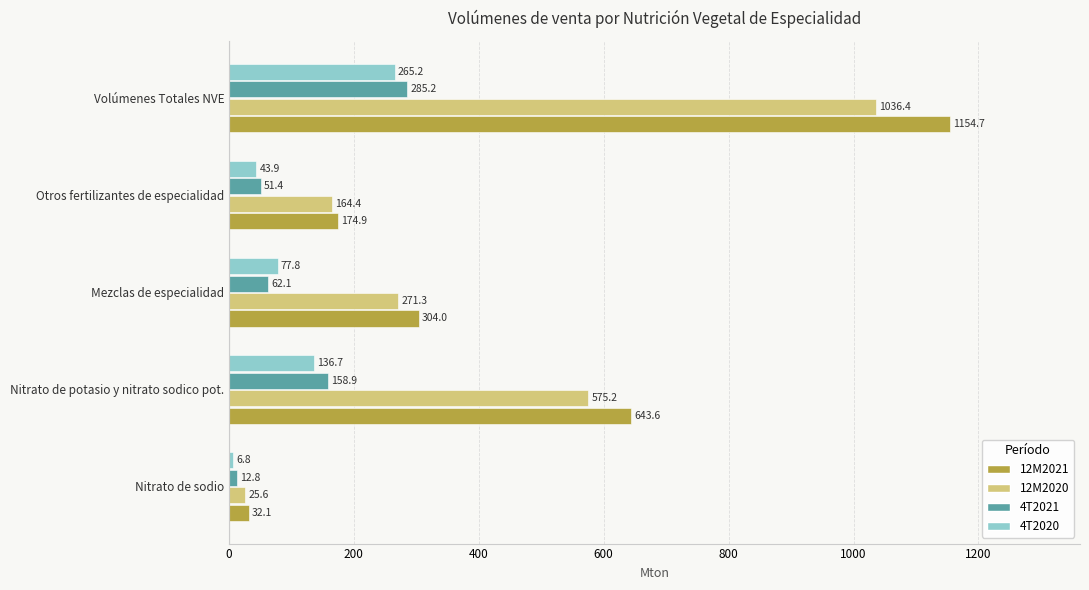

At how many categories does at least one series exceed 953?

1